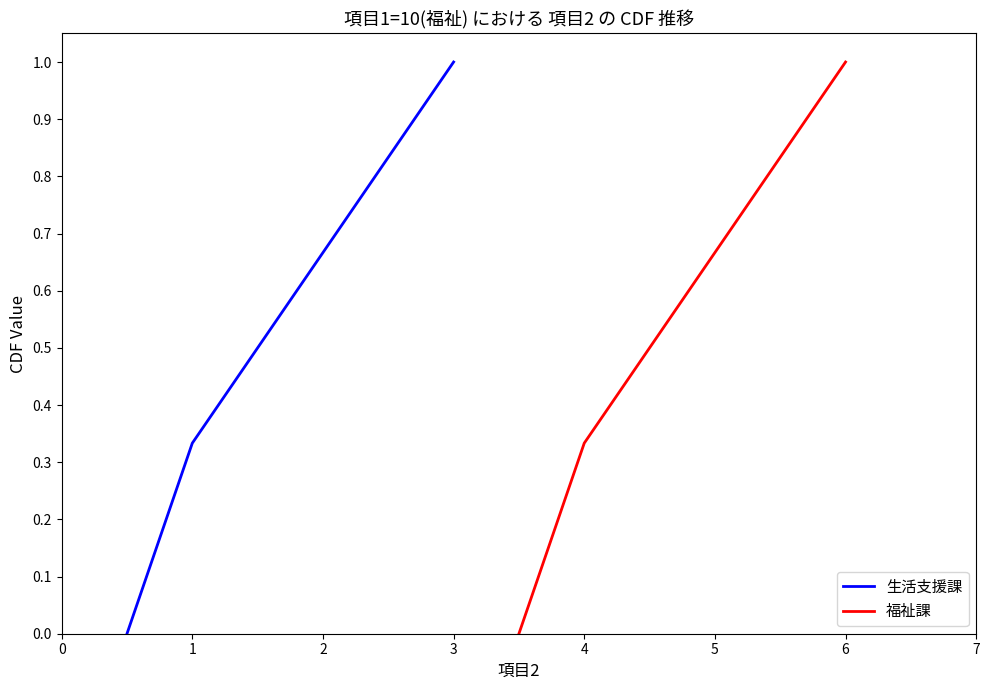

What are all the series names shown in the legend?

生活支援課, 福祉課